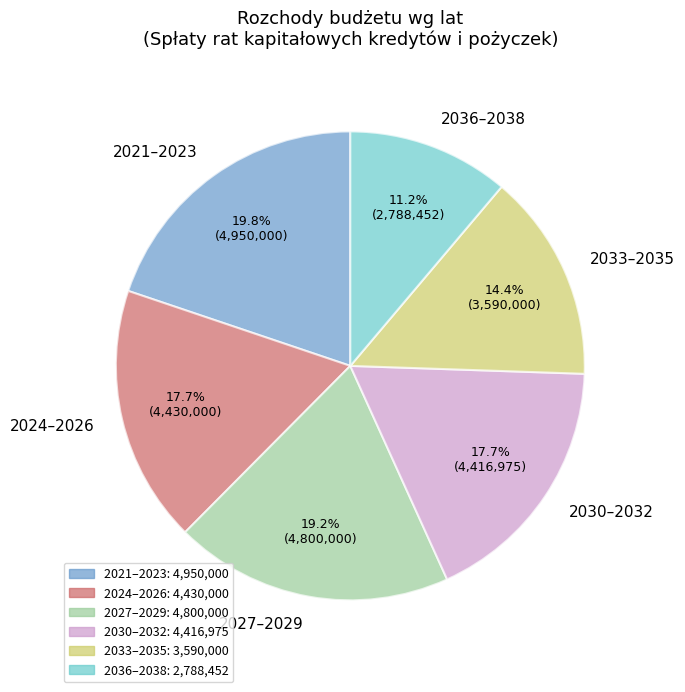

Count the number of slices in the pie.

6